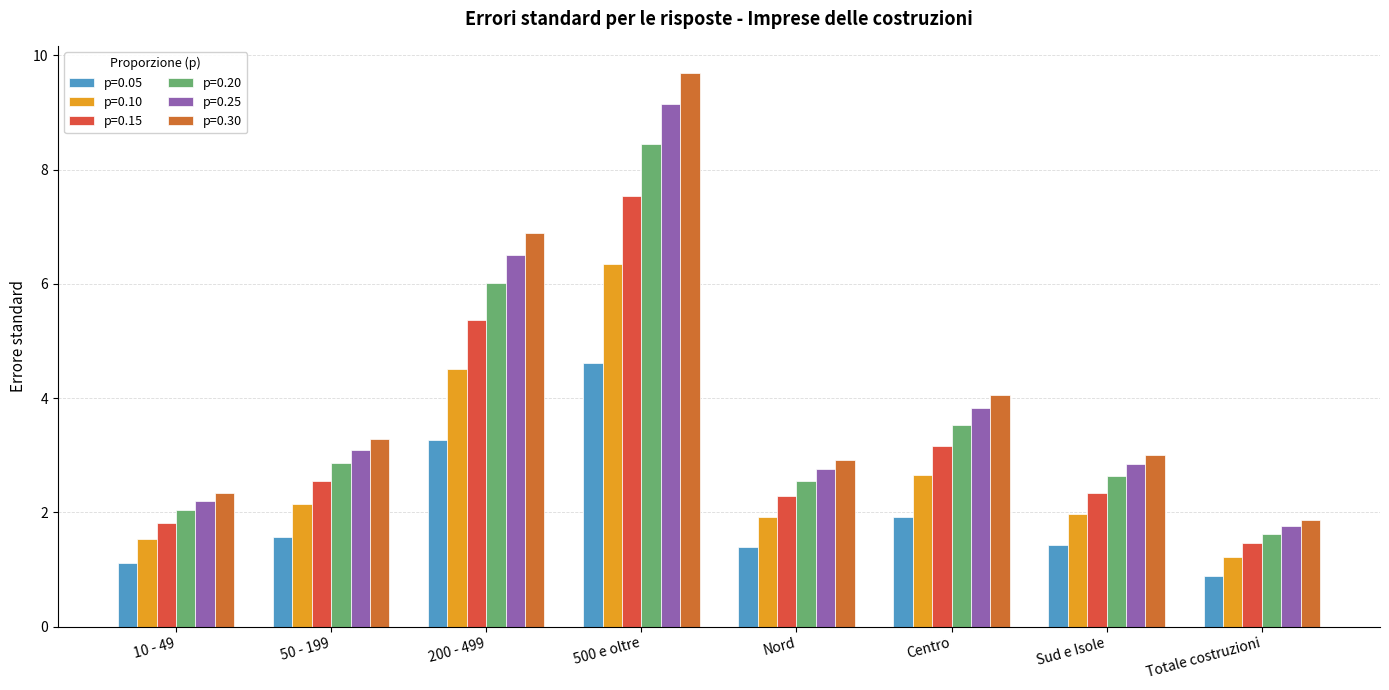

What are all the series names shown in the legend?

p=0.05, p=0.10, p=0.15, p=0.20, p=0.25, p=0.30